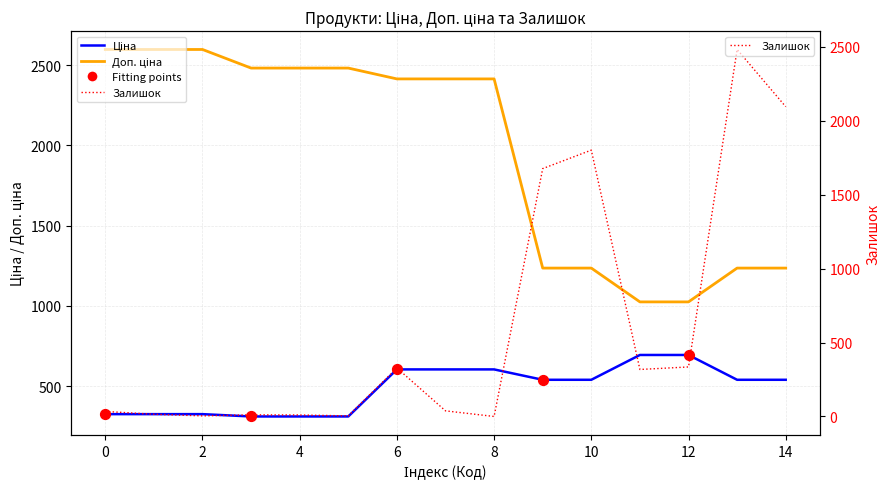

What are all the series names shown in the legend?

Ціна, Доп. ціна, Залишок